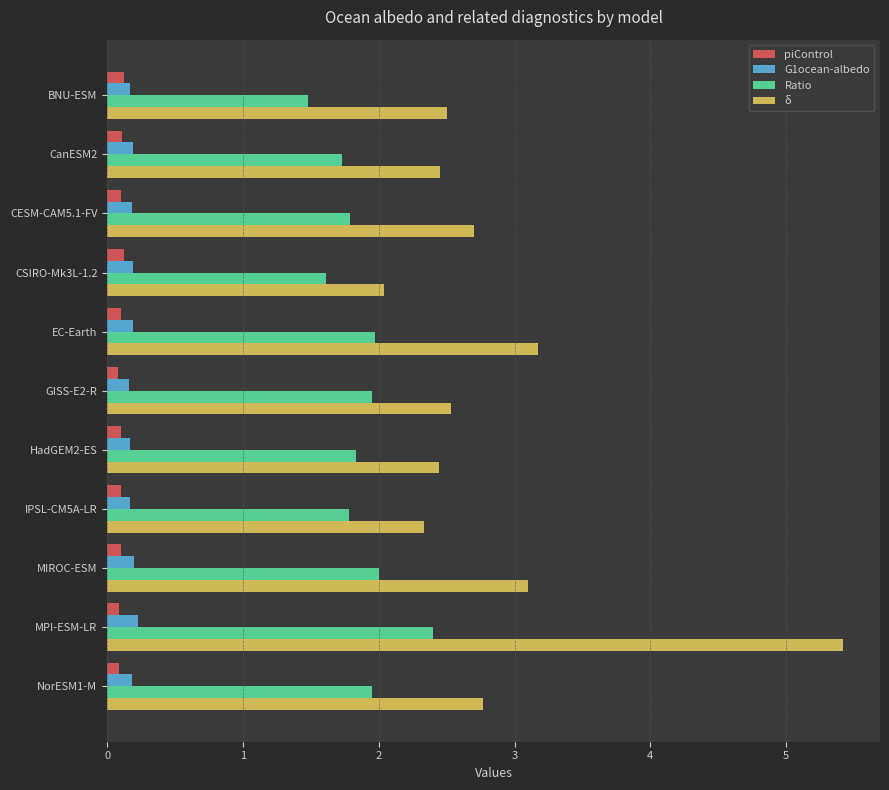

What is the difference between the second highest and minimum values in the Ratio series?

0.5